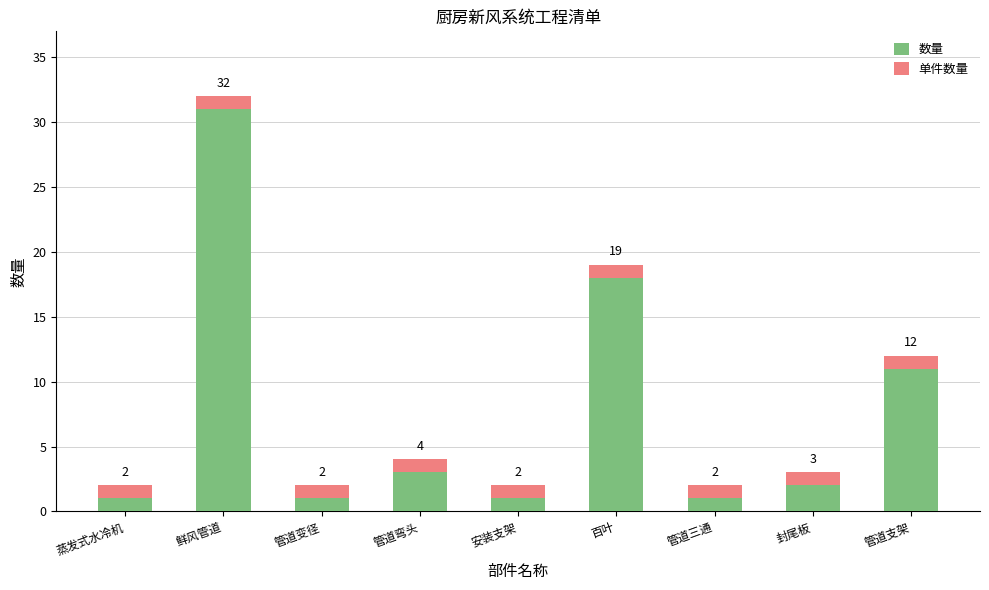

What is the average value of the 数量 series?

8